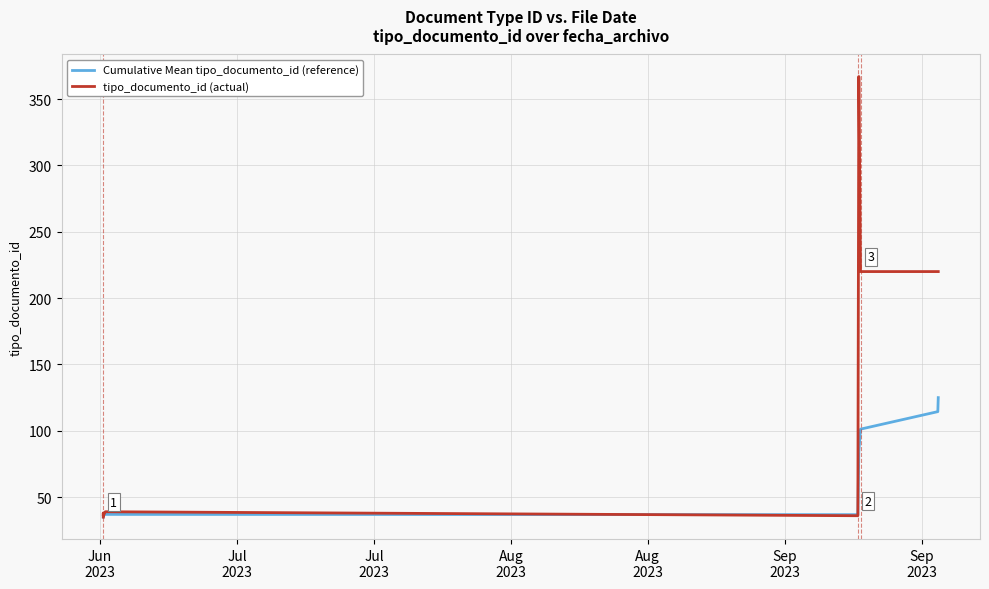

Reading left to right, extract all data points from this chart.

Cumulative Mean tipo_documento_id (reference): 35.0	36.5	36.3	37.0	36.8	37.2	84.3	101.2	114.4	125.0
tipo_documento_id (actual): 35.0	38.0	36.0	39.0	36.0	39.0	367.0	220.0	220.0	220.0